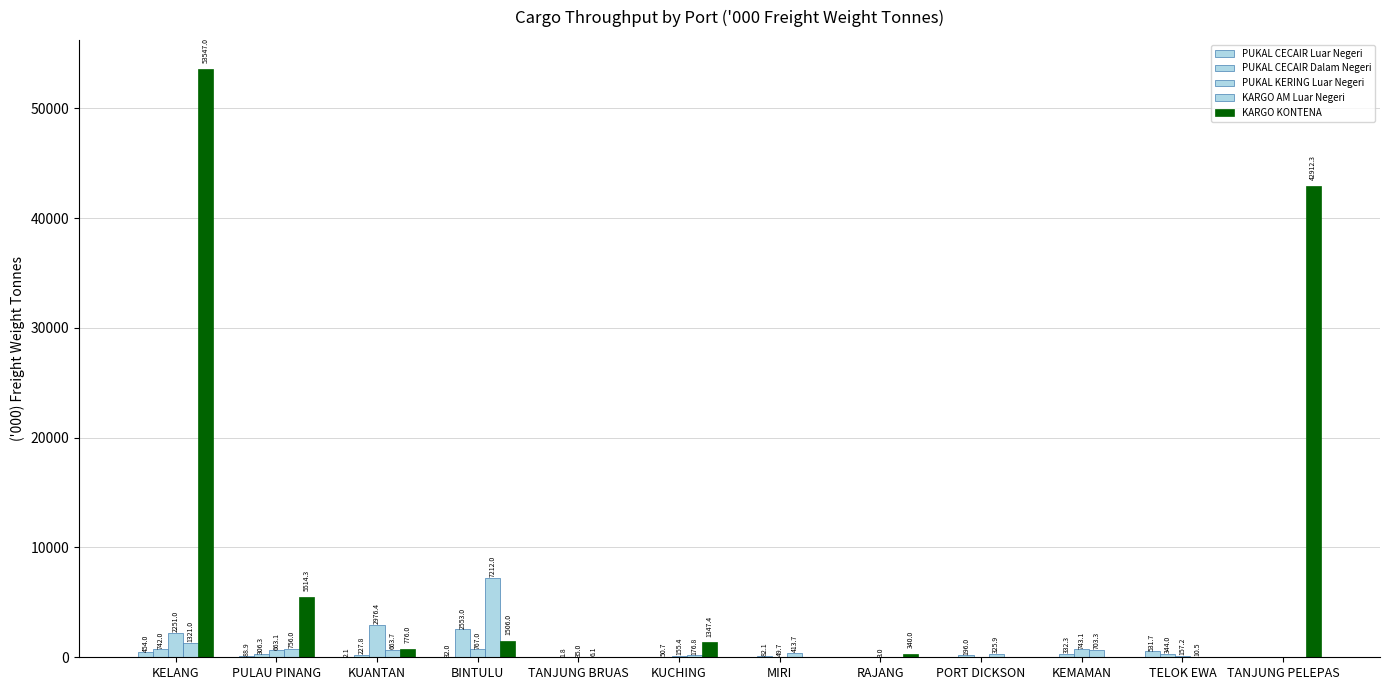

Where does the KARGO KONTENA series first go above 776?

KELANG